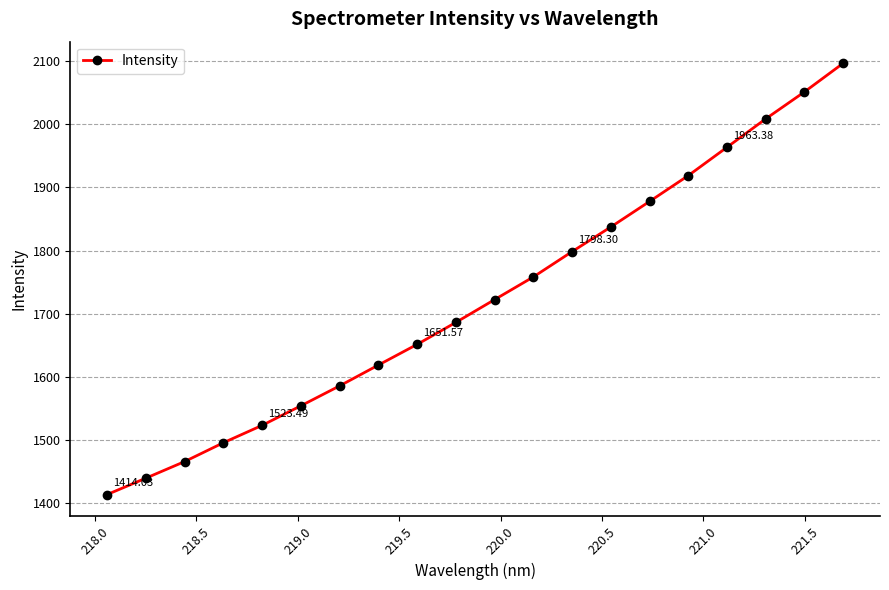

What is the sum of all values?

34468.0